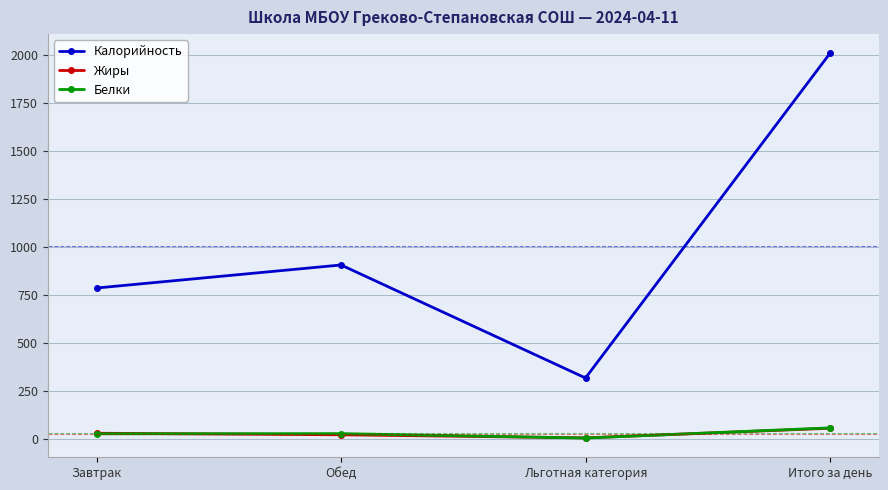

What is the label of the 4th point from the left?

Итого за день